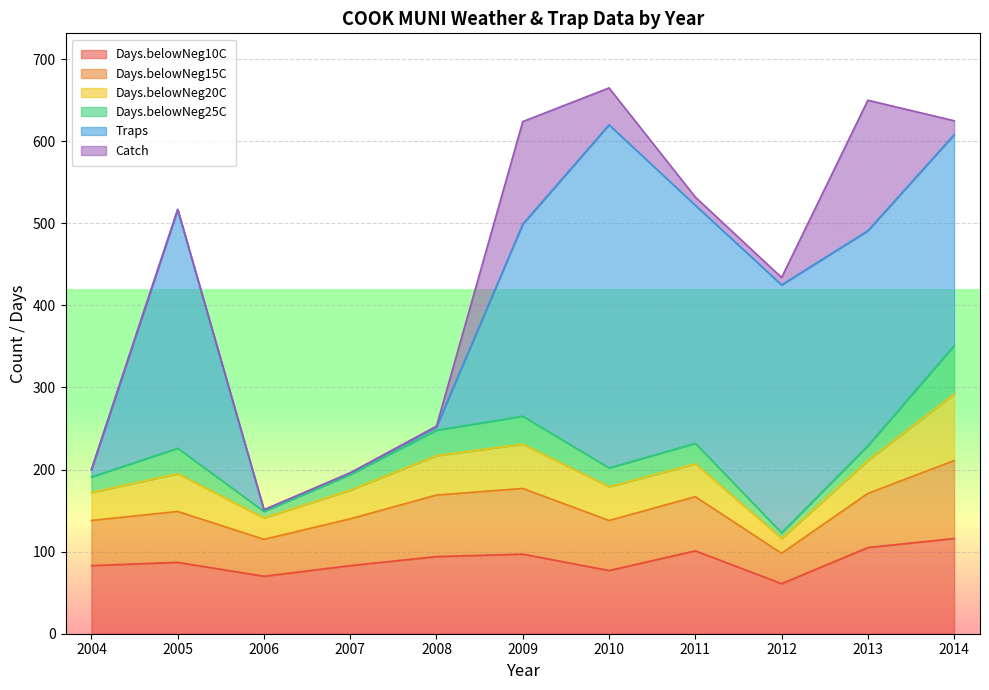

True or false: Days.belowNeg20C and Days.belowNeg15C intersect in this chart.

False